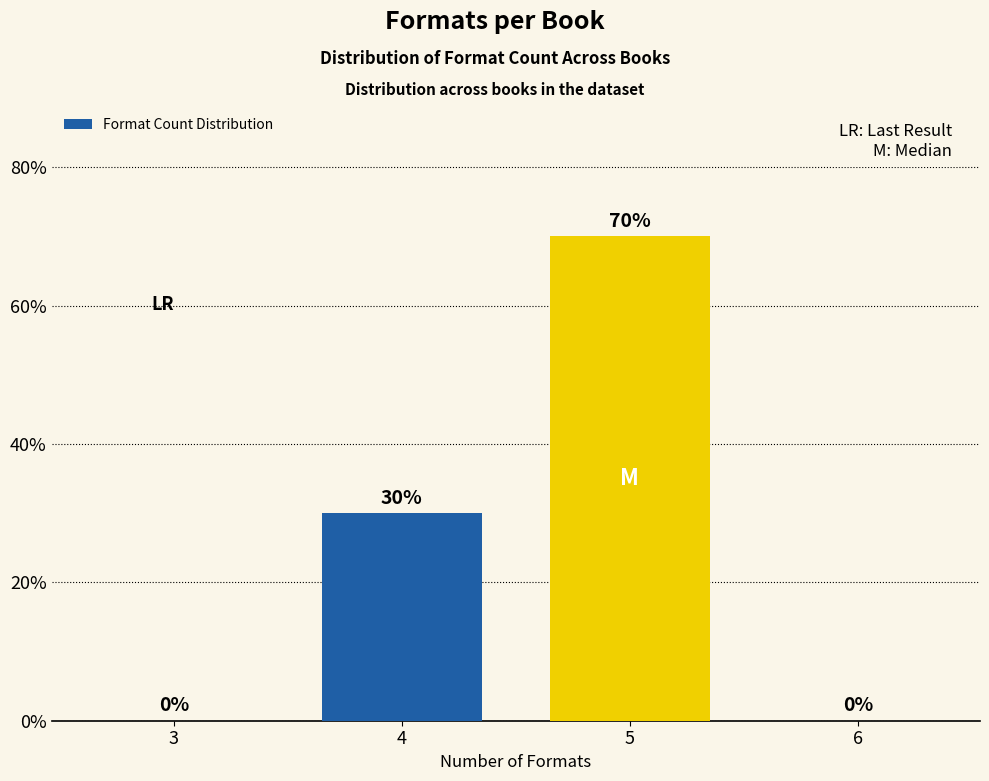

Reading left to right, transcribe all the data shown in this chart.

3=0	4=30	5=70	6=0